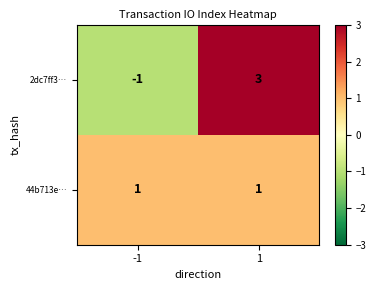

What is the spread (max minus min) of values at 1?

2